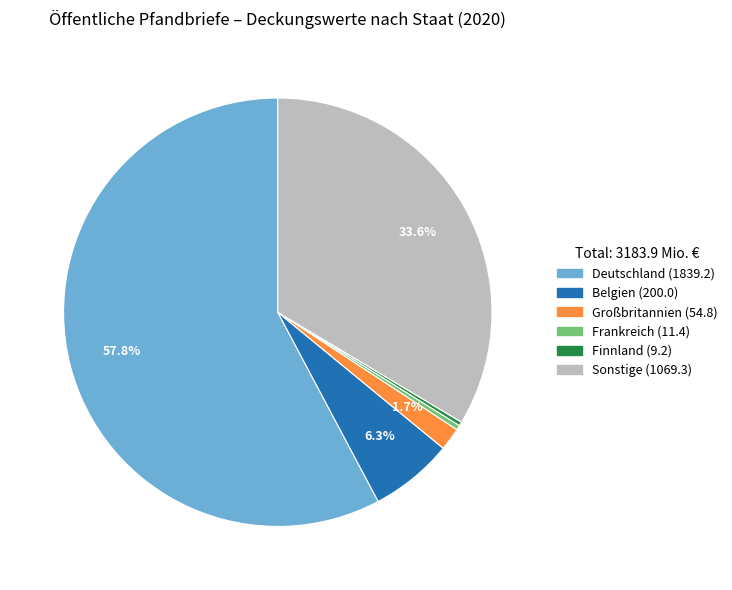

Does any single category account for the majority?

Yes